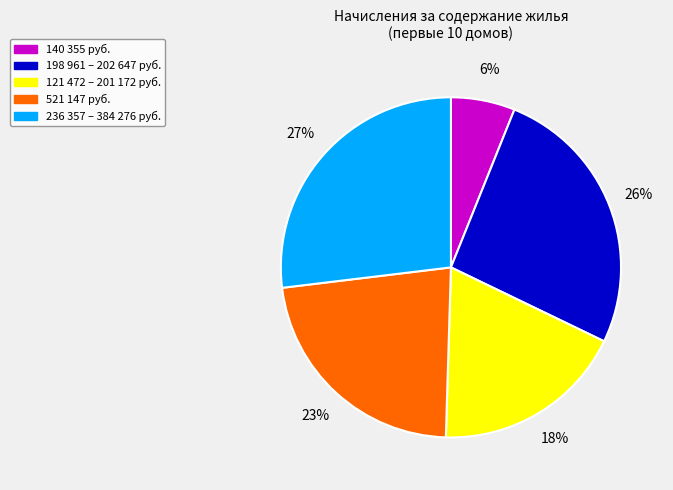

Does any single category account for the majority?

No